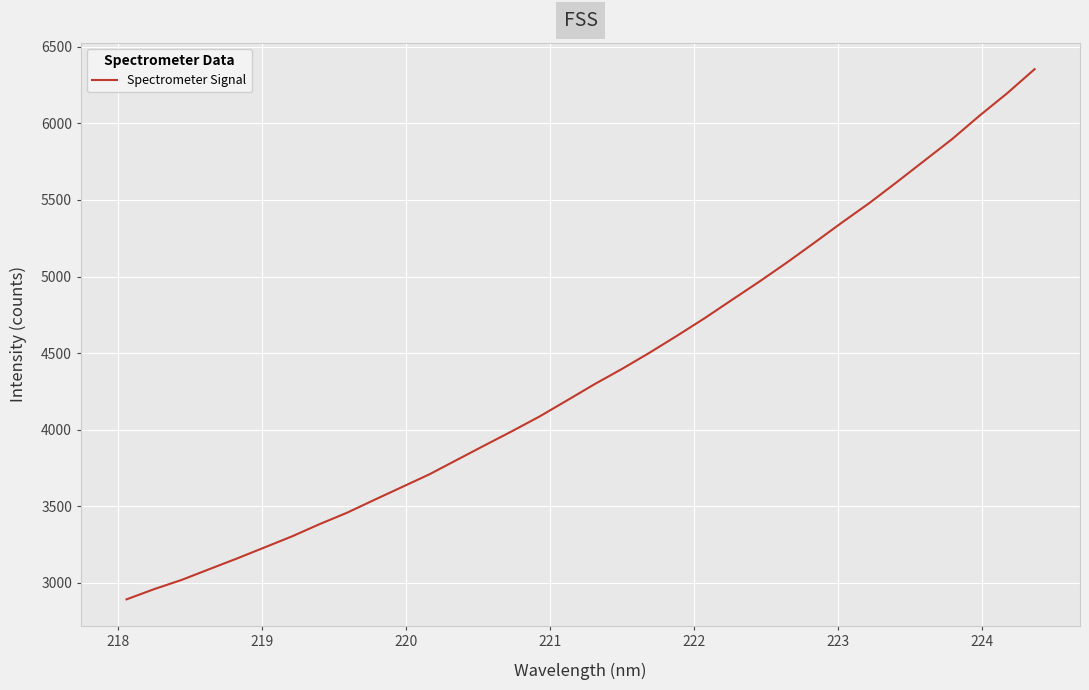

What is the difference between the maximum and minimum values?

3460.1